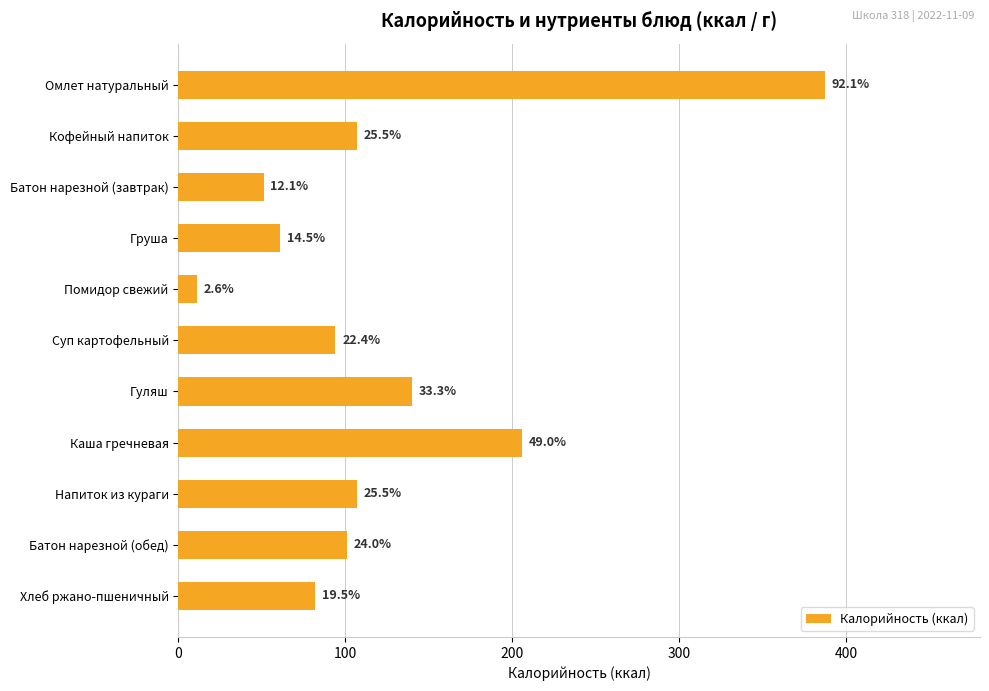

Does the chart contain any negative values?

No